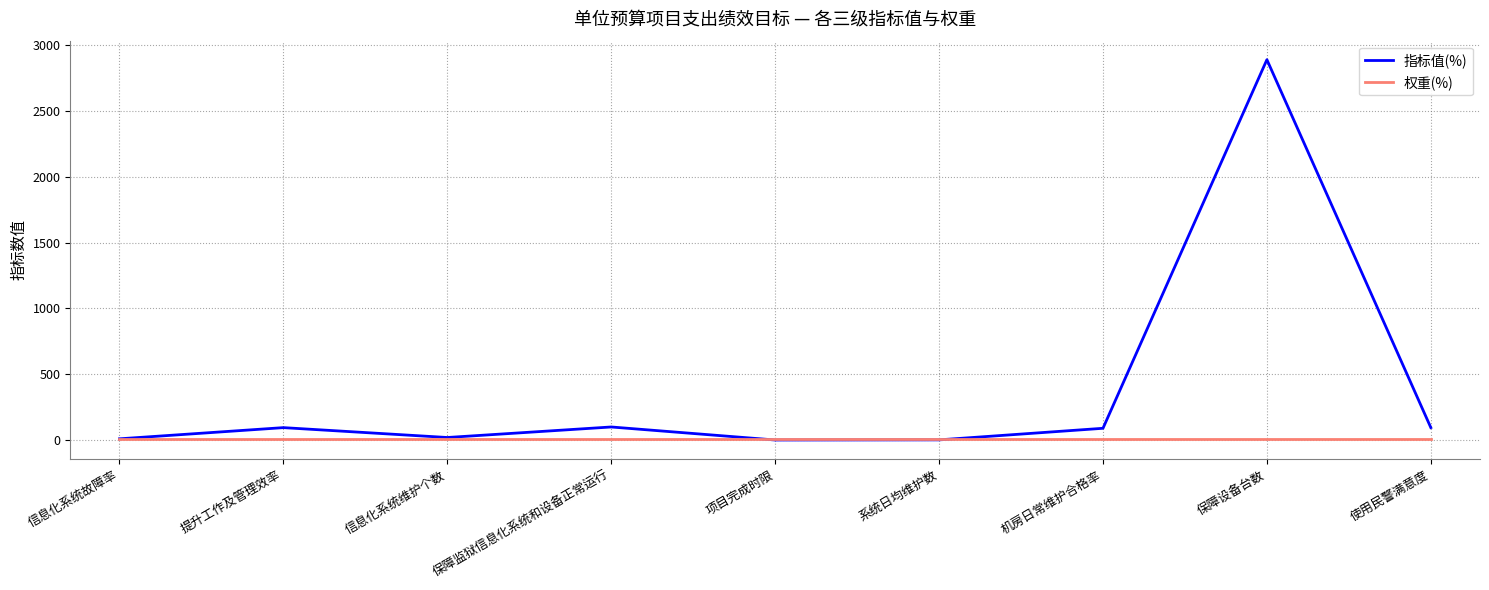

Is the value of 权重(%) at 信息化系统维护个数 greater than the value of 指标值(%) at 提升工作及管理效率?

No